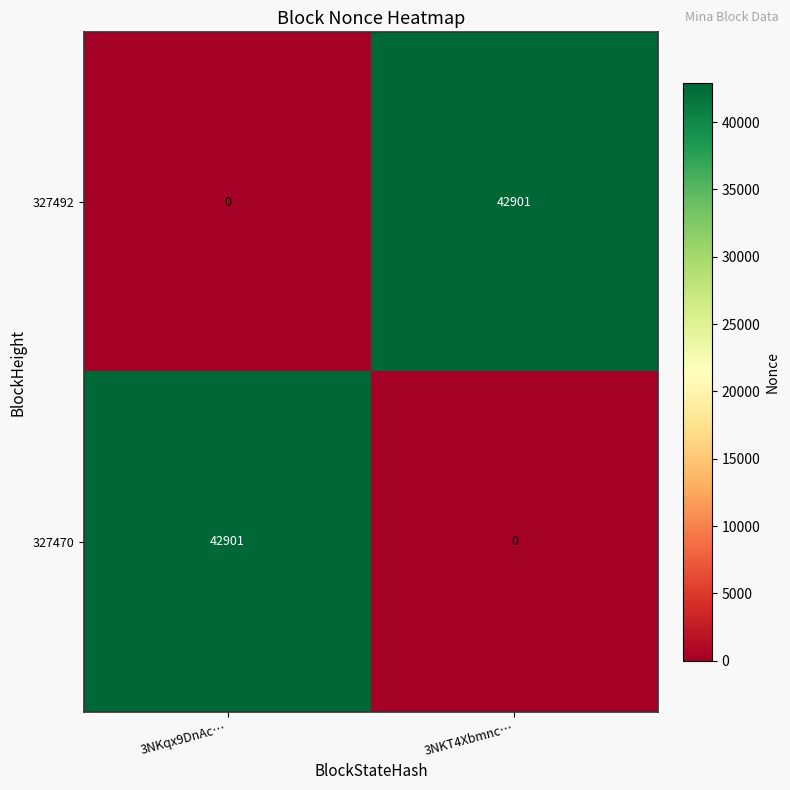

Where is 327470 nearest to the value 21450?

3NKT4Xbmnc…